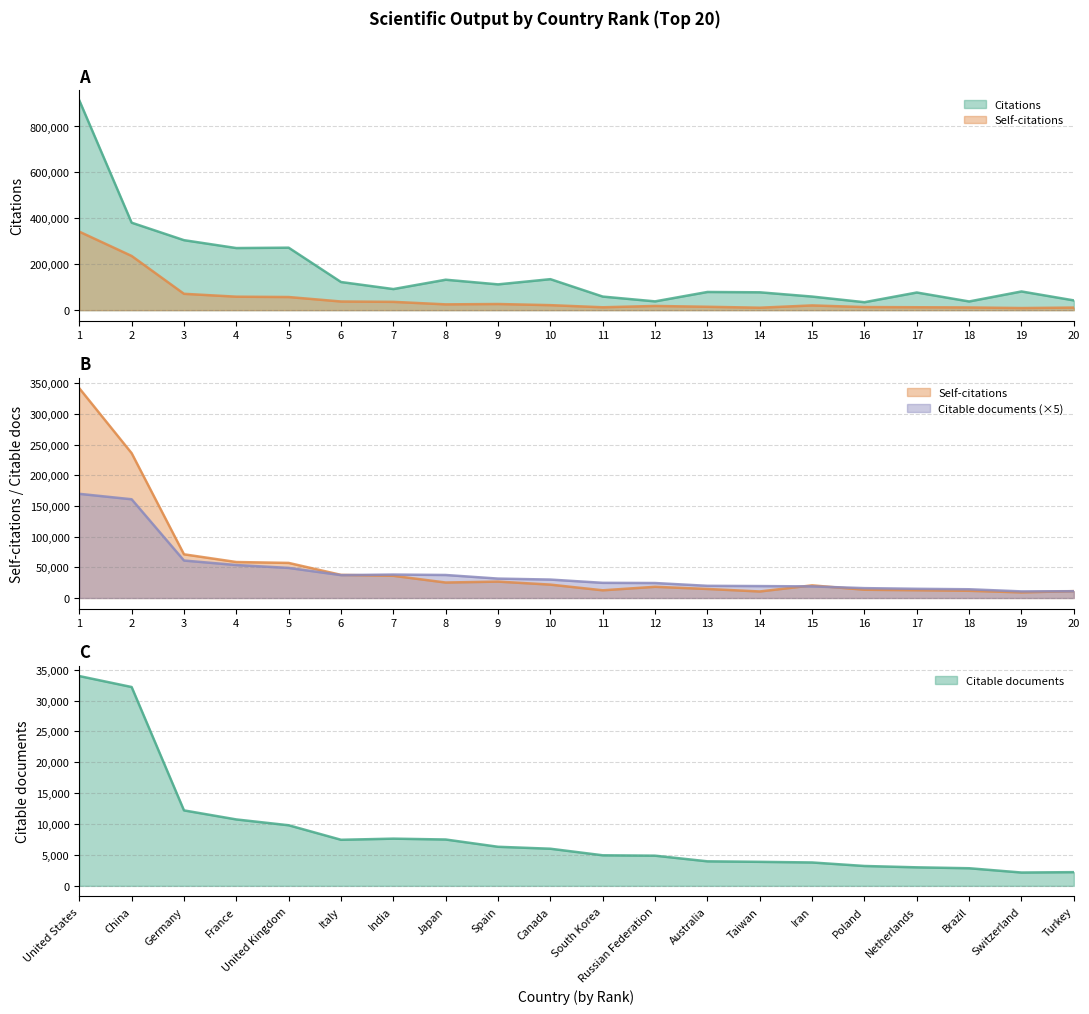

What is the spread (max minus min) of values at 15?

55437